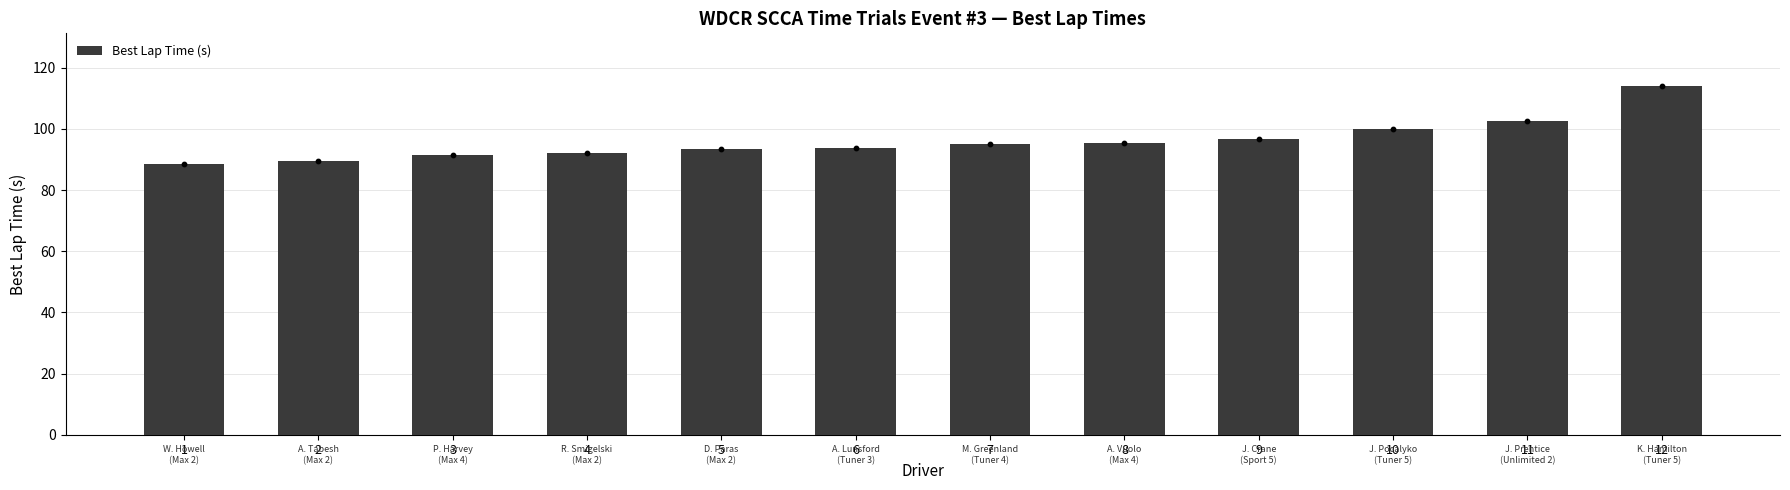

What is the change in value from 8 to 9?

+1.4